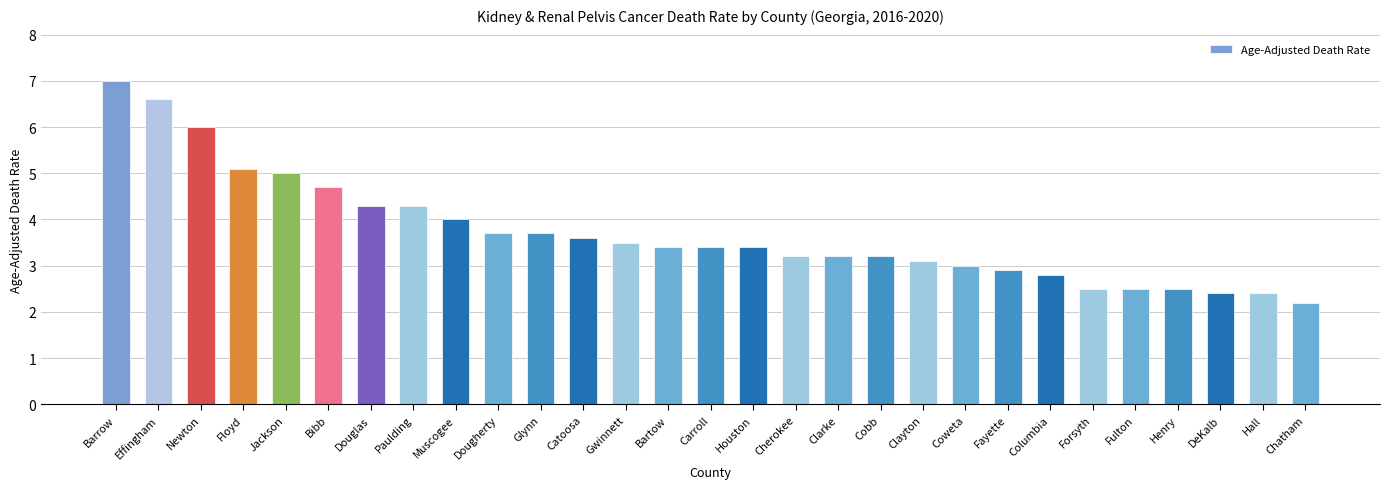

What is the label of the 27th bar from the right?

Newton